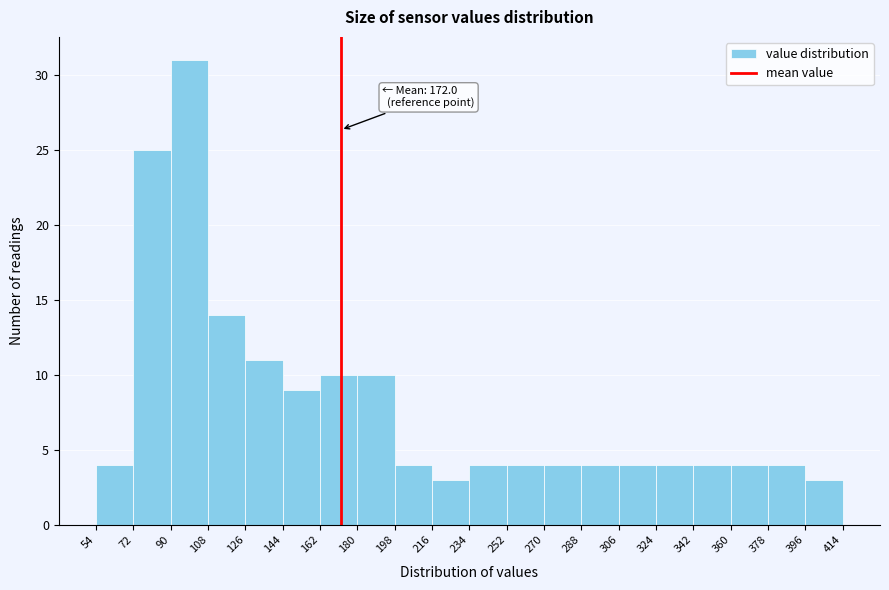

Which range on the x-axis has the tallest bar?

90 to 108